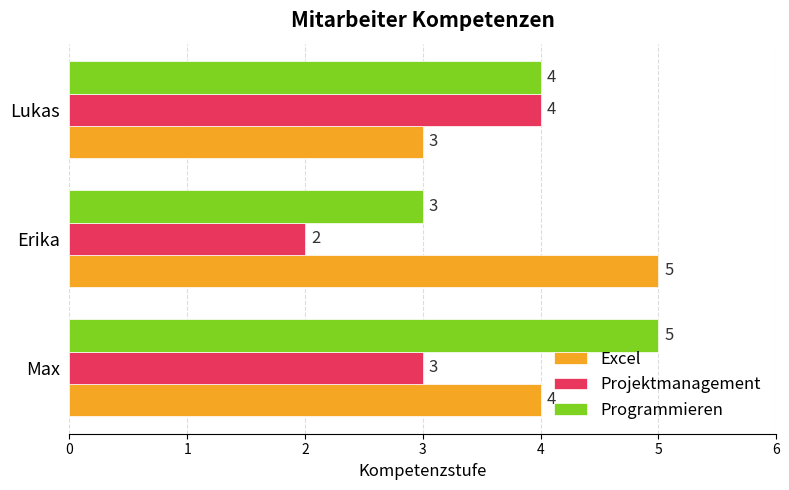

What is the spread (max minus min) of values at Erika?

3